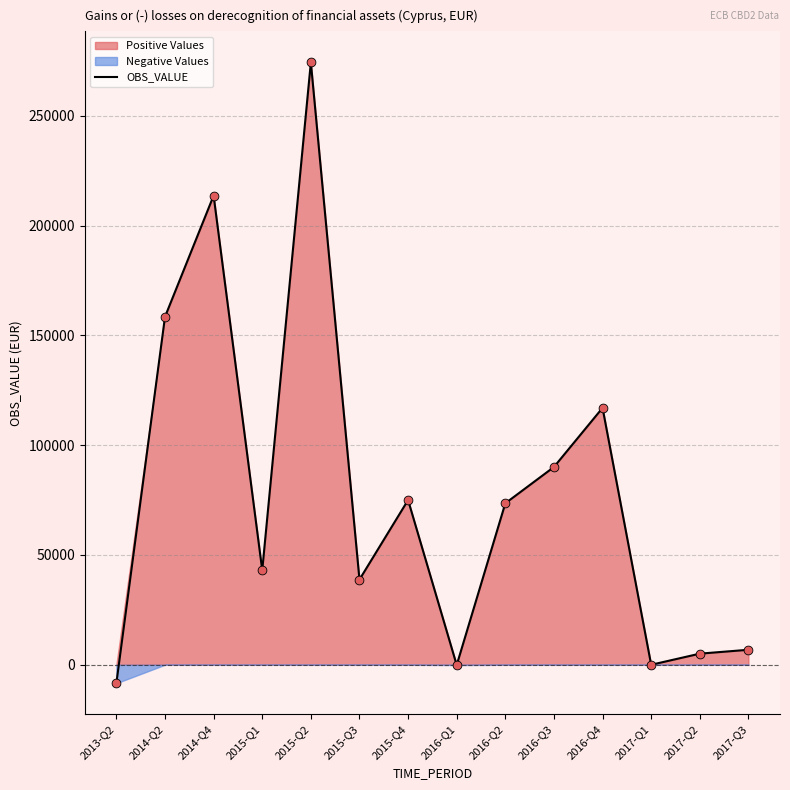

What is the change in value from 2013-Q2 to 2017-Q1?

+8393